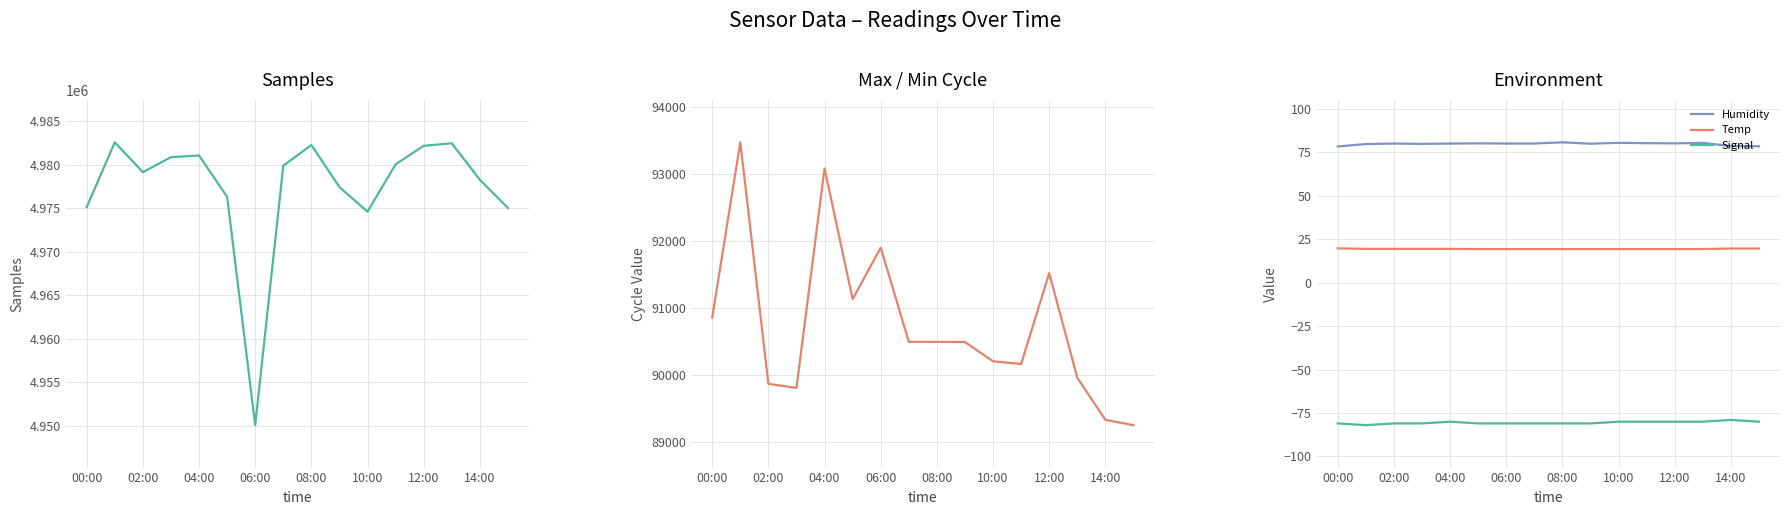

True or false: Humidity and Temp cross at least once.

False